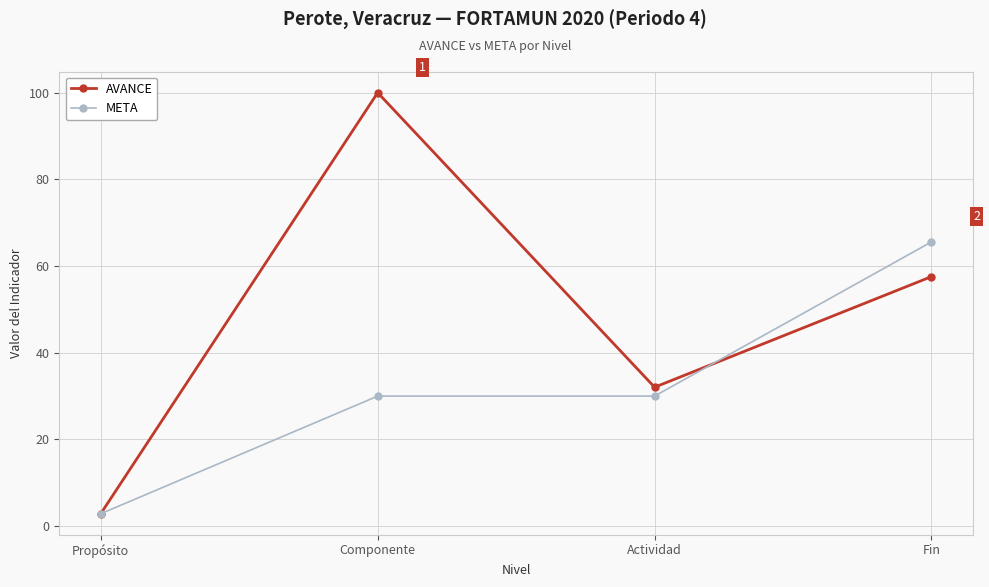

True or false: AVANCE and META intersect in this chart.

True